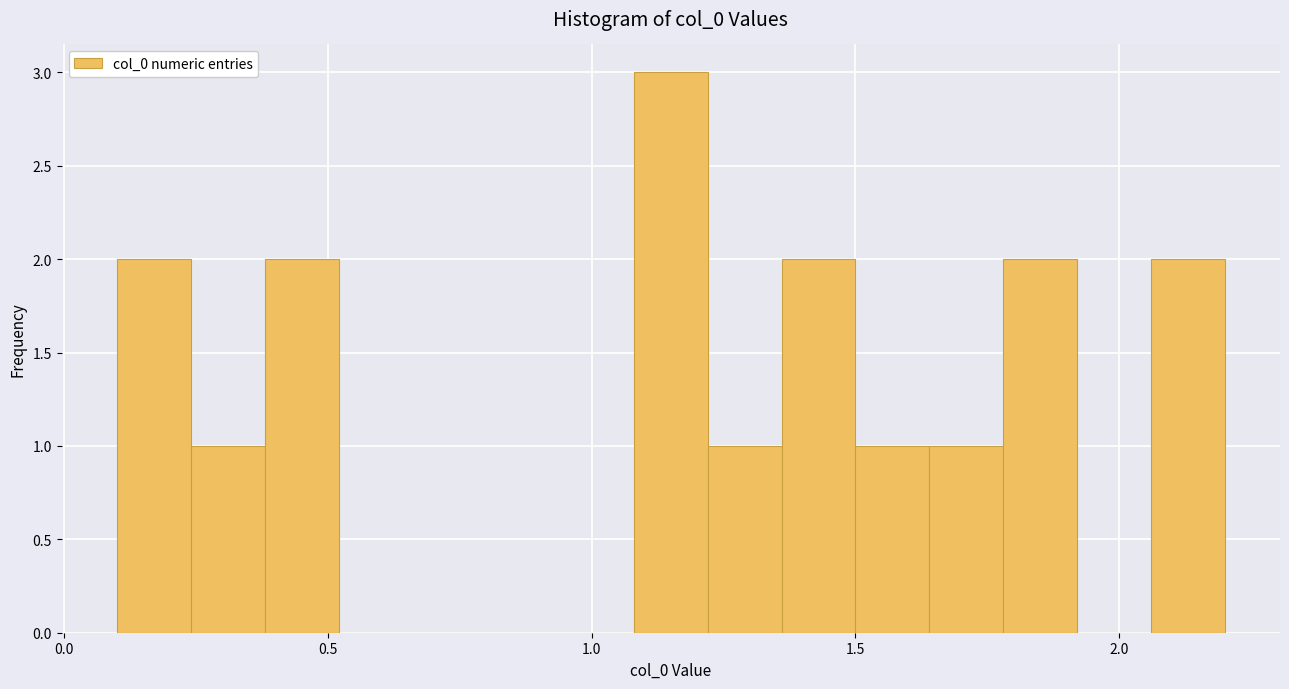

Read against the x-axis, roughly where is the centre of the tallest bar?

1.15